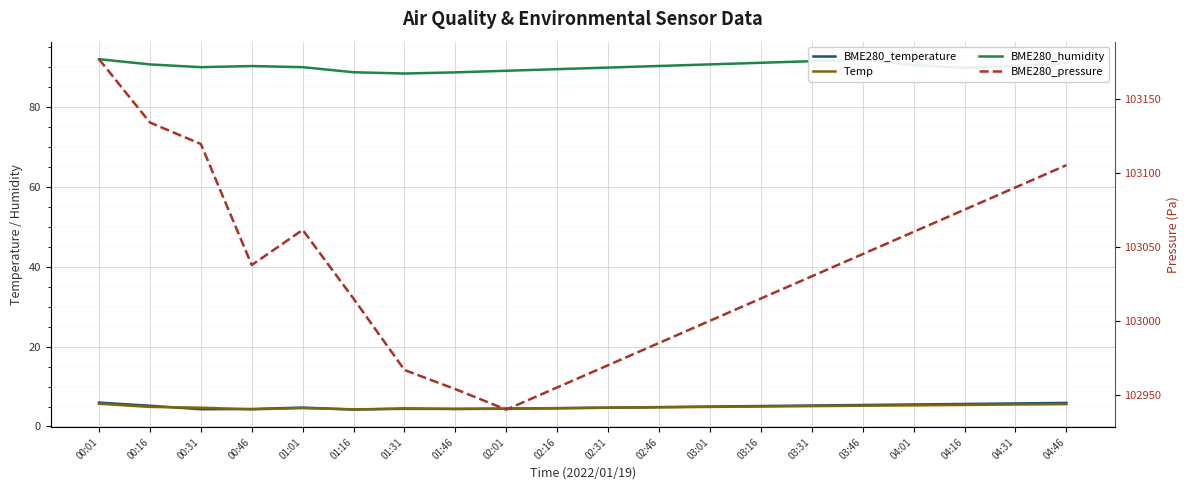

True or false: Temp and BME280_pressure cross at least once.

False